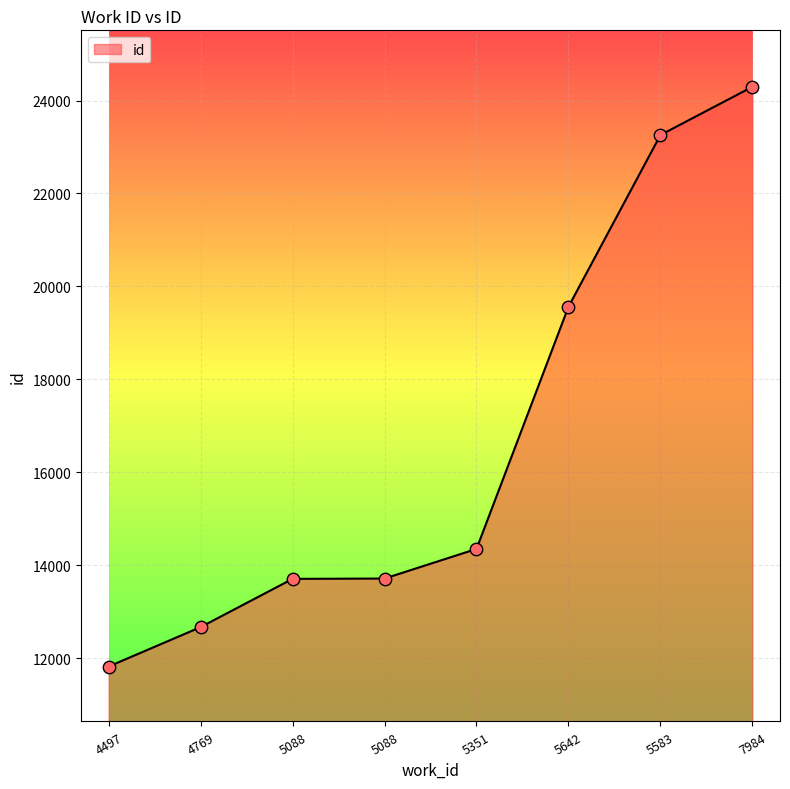

Which has a higher value, 7984 or 5642?

7984